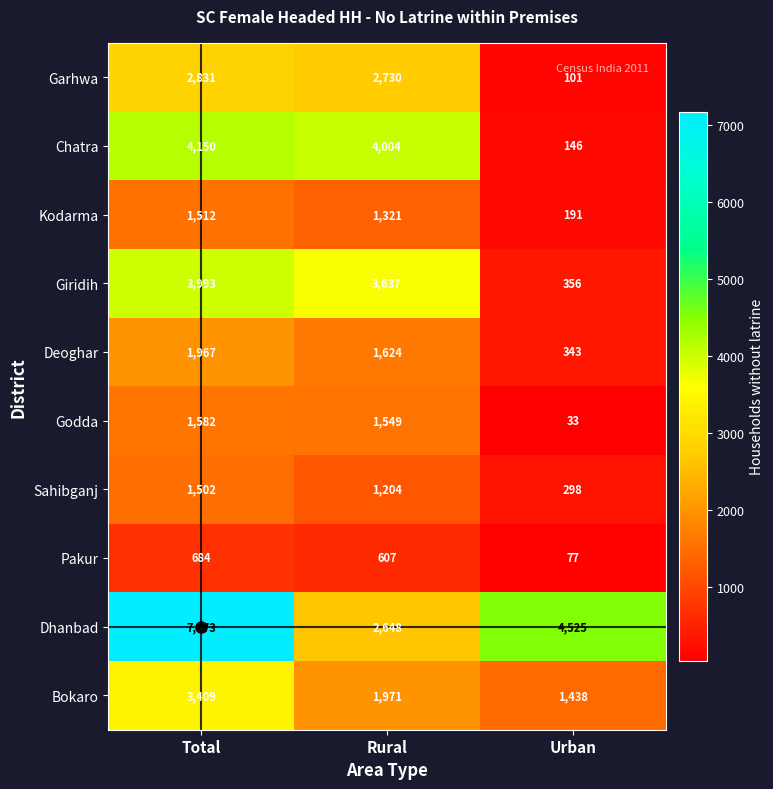

What is the sum of the Bokaro values at Urban and Total?

4847